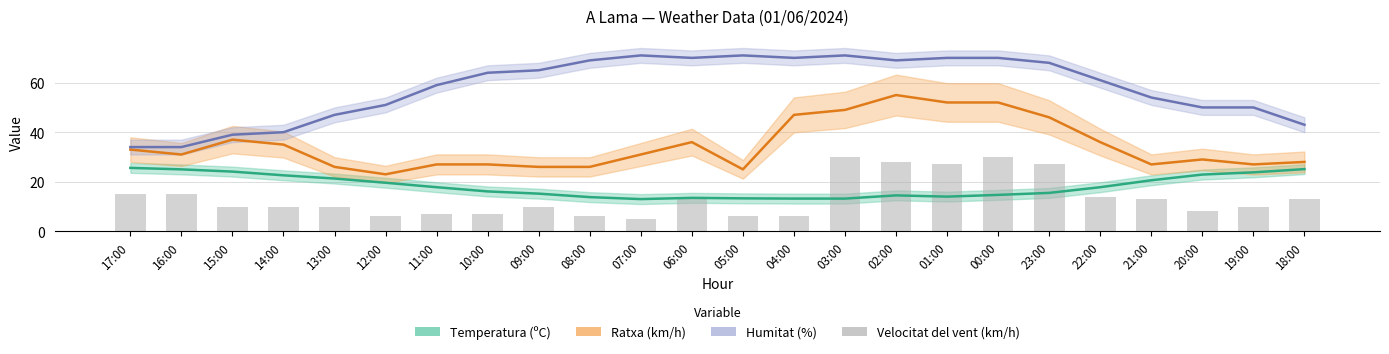

Which series has the largest range (max minus min)?

Humitat (%)